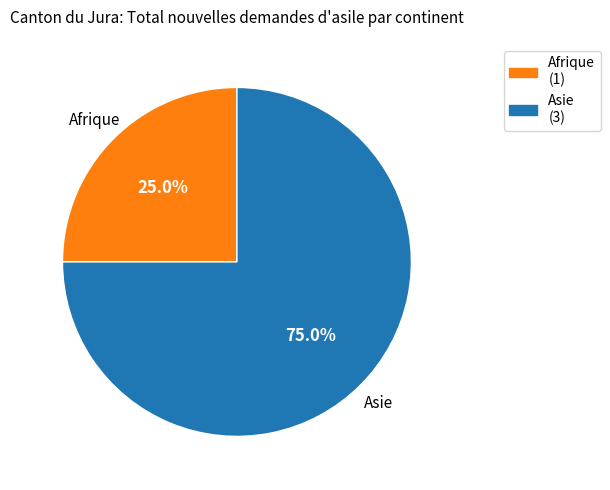

What is the largest slice in the pie chart?

Asie